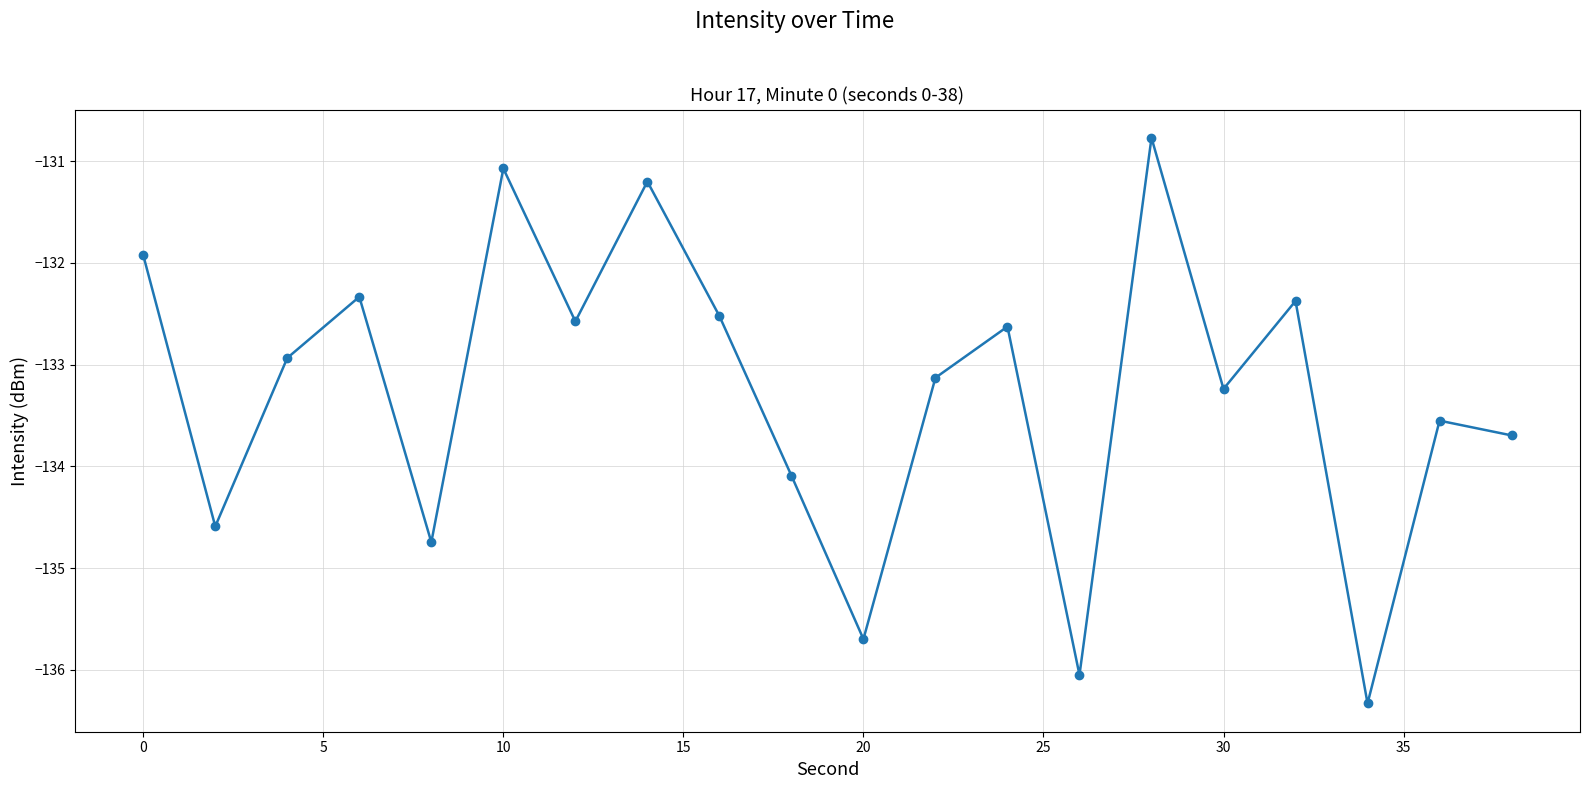

What is the maximum value shown in the chart?

-130.8